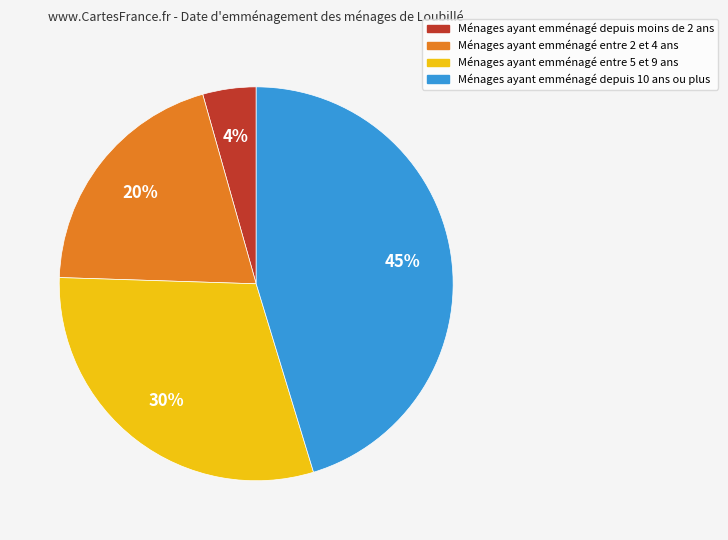

Count the number of slices in the pie.

4